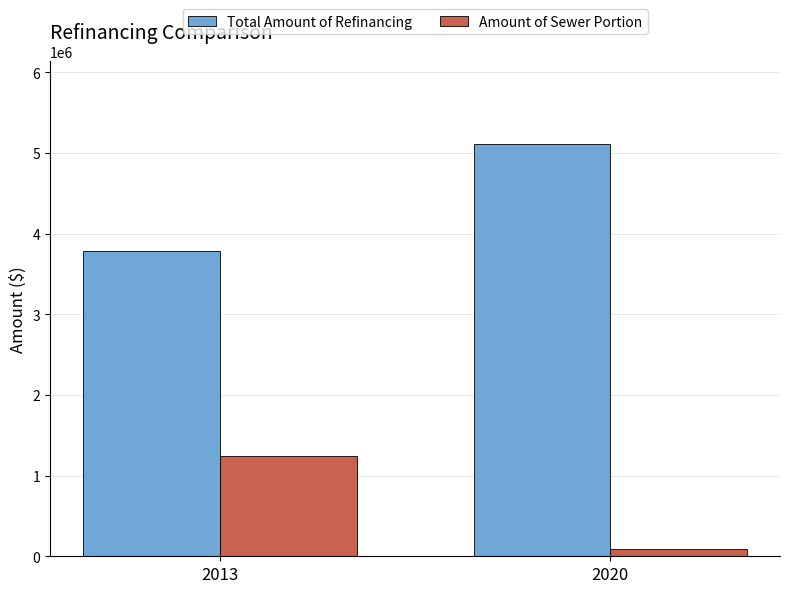

What is the approximate value of Total Amount of Refinancing at 2020?

5110000